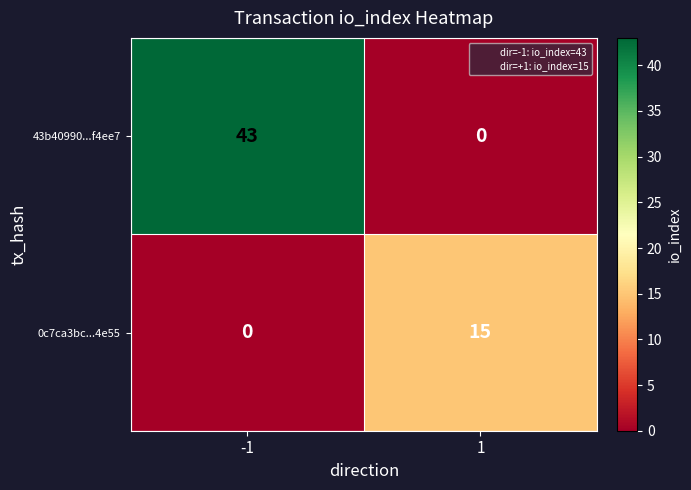

What is the maximum value shown in the chart?

43